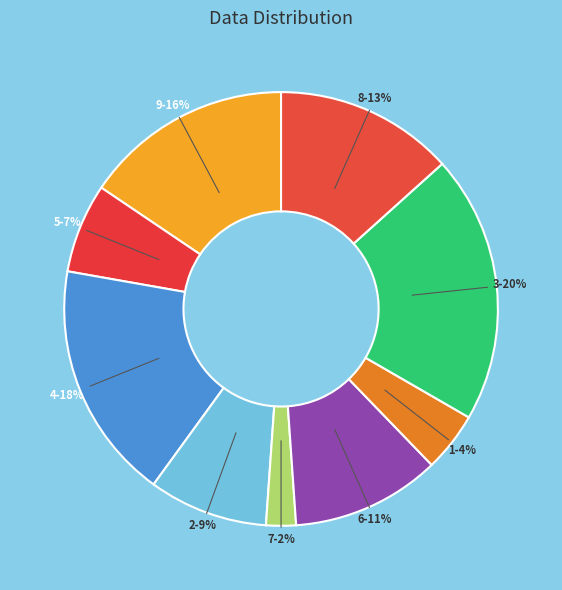

To the nearest percent, what is the average slice percentage?

11%